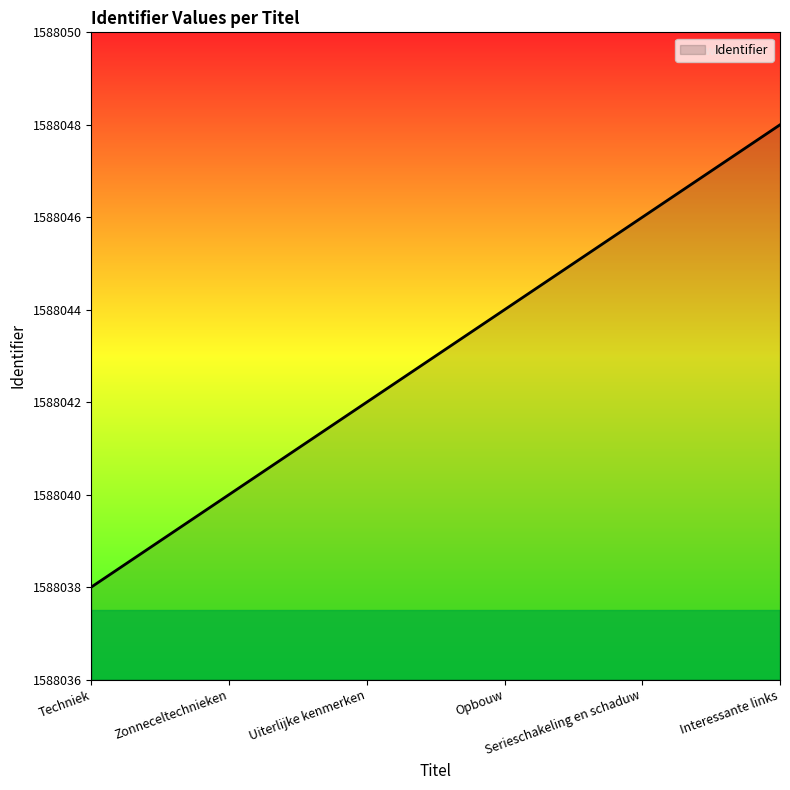

What is the difference between the maximum and minimum values?

10